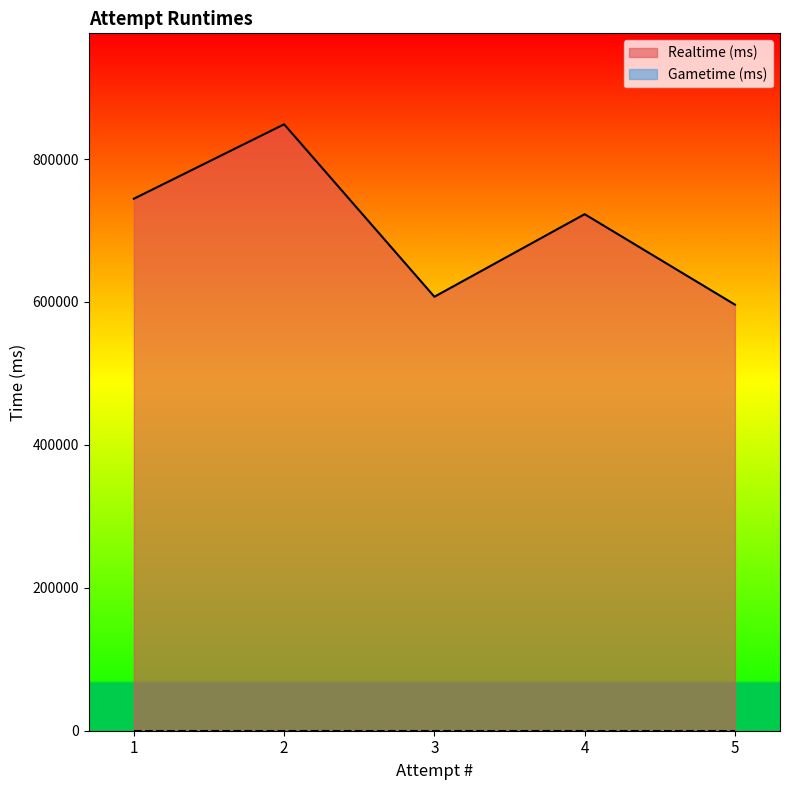

Read the value at 4, to the nearest 50.

722900